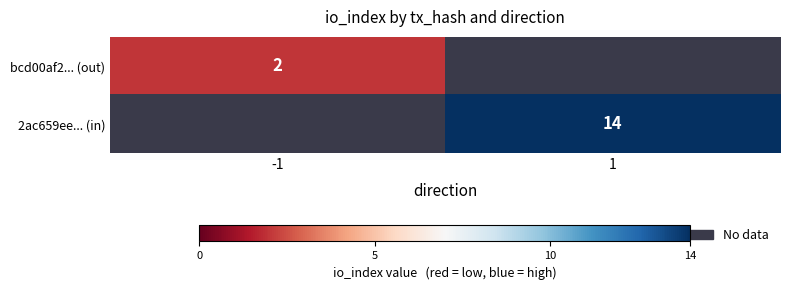

Is the value of 2ac659ee... (in) at 1 greater than the value of bcd00af2... (out) at -1?

Yes